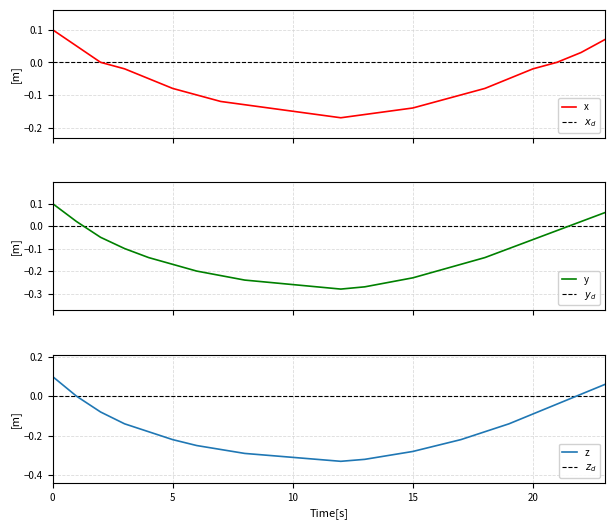

Which category has the lowest value in the y series?

12